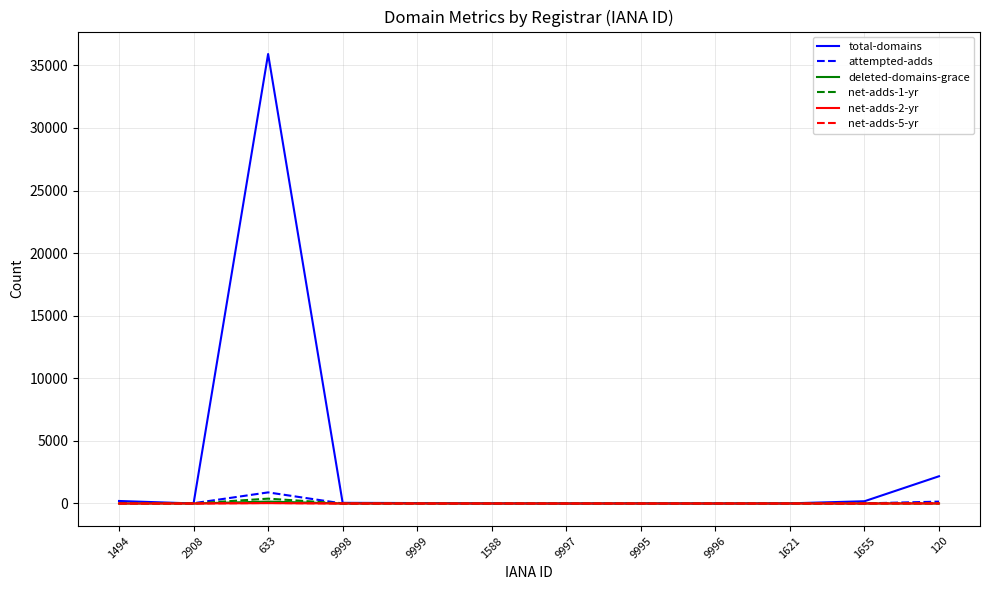

How many values in the net-adds-2-yr series exceed 0?

4